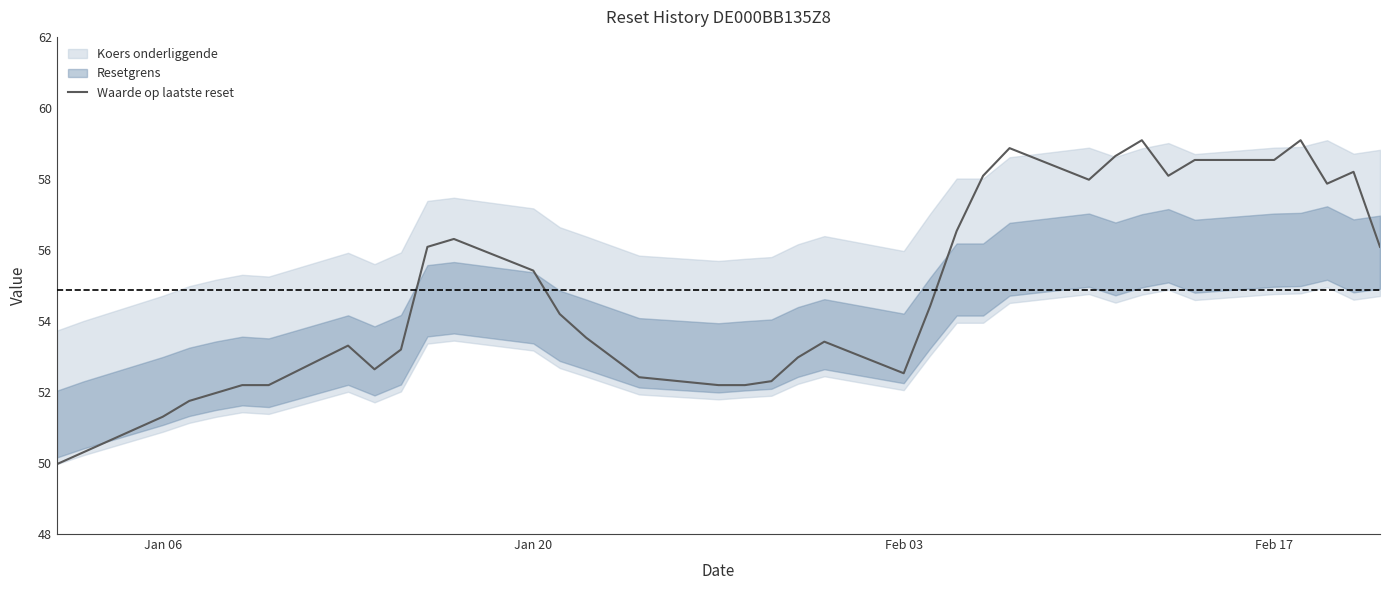

What is the maximum value for Waarde op laatste reset?

59.1